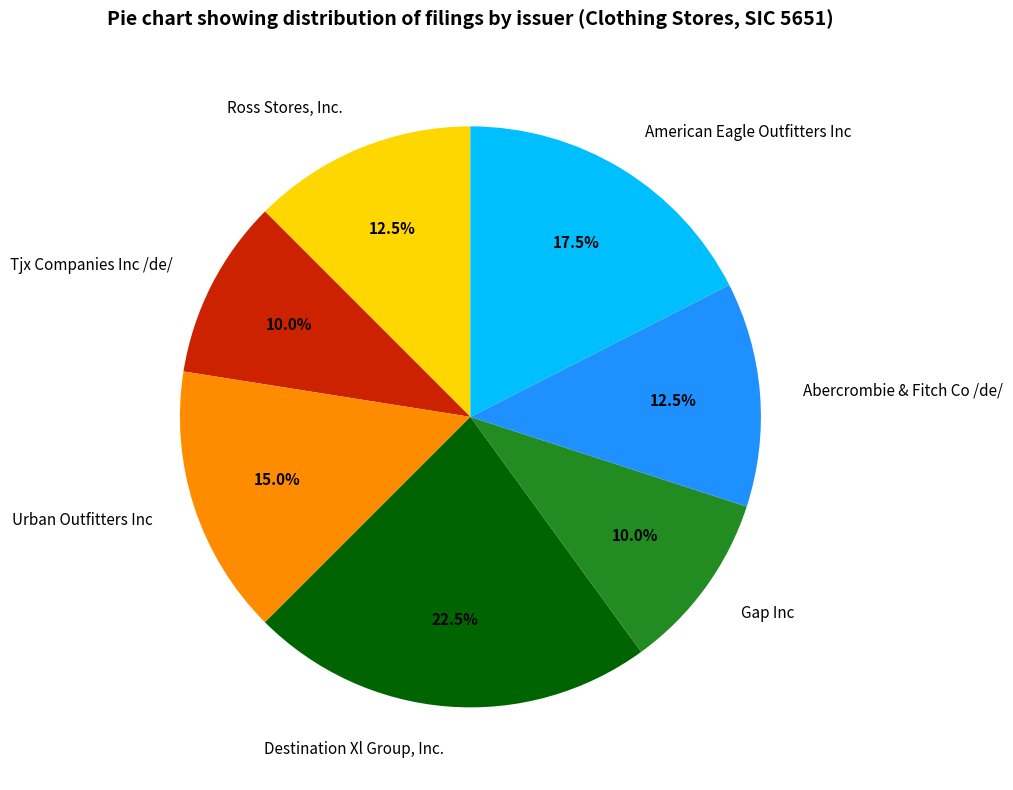

Does Urban Outfitters Inc account for over 50% of the chart?

No